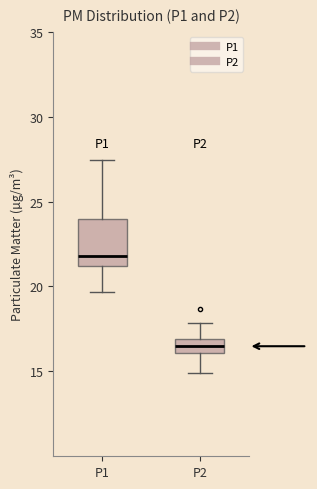

Reading left to right, read every box against the y-axis: the position of its median line, the range the box covers, and the ends of its whiskers. The values are not printed on the chart, so give them approximately, as read against the axis.

P1: median 22.0, box 21.0 to 24.0, whiskers 19.5 to 27.5
P2: median 16.5, box 16.0 to 17.0, whiskers 15.0 to 18.0